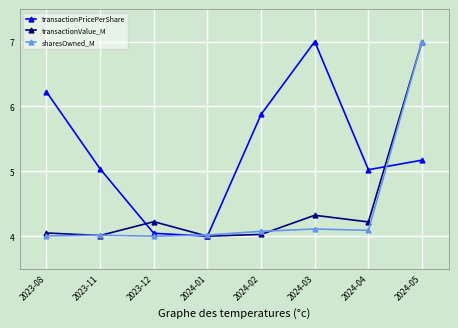

Is it true that sharesOwned_M equals 6.7 at 2024-03?

False